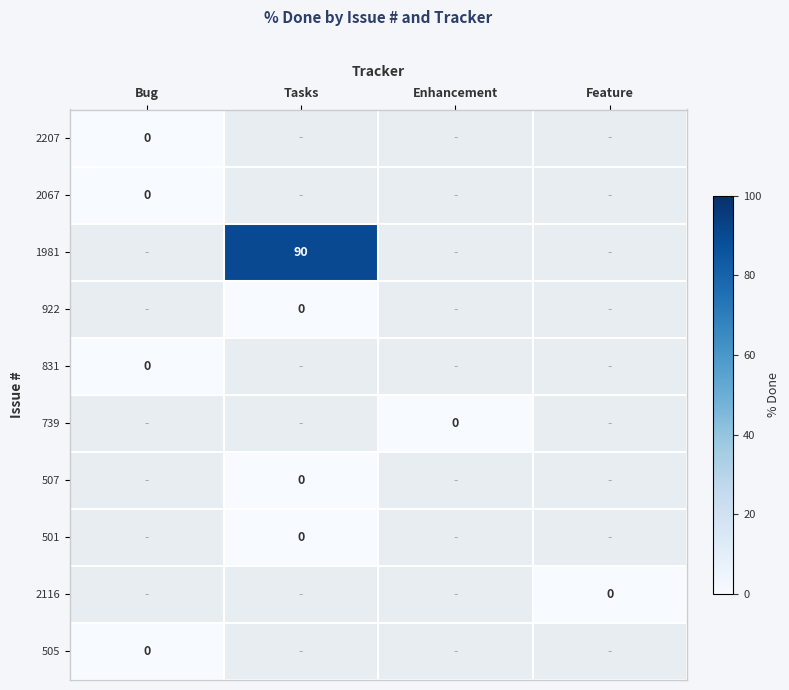

True or false: 1981 has a value of 55 at Tasks.

False